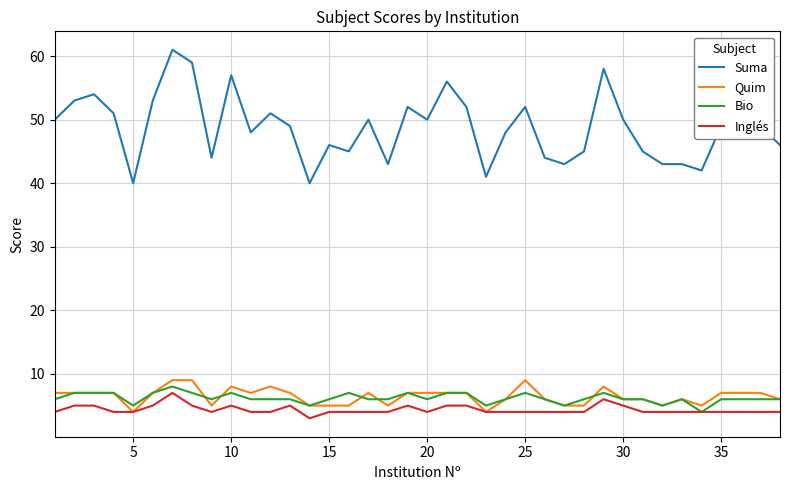

Which series has the largest range (max minus min)?

Suma